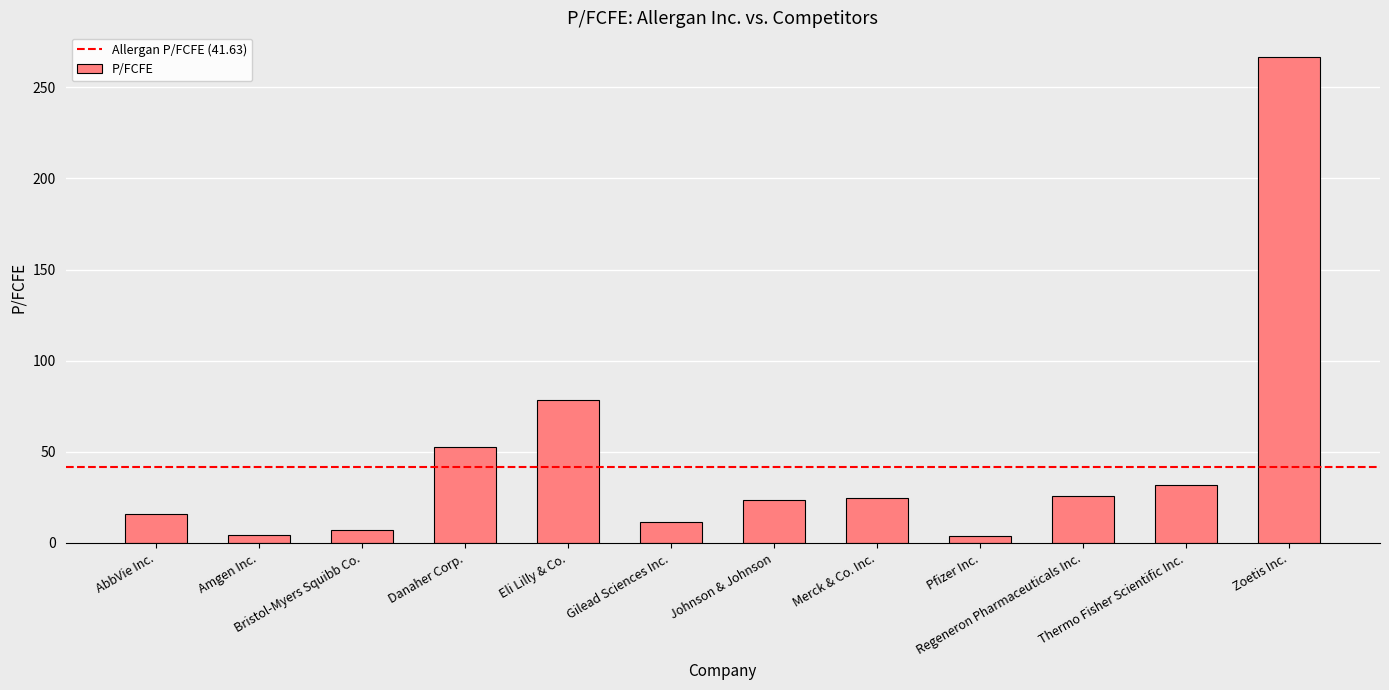

What is the difference between the maximum and minimum values?

263.0